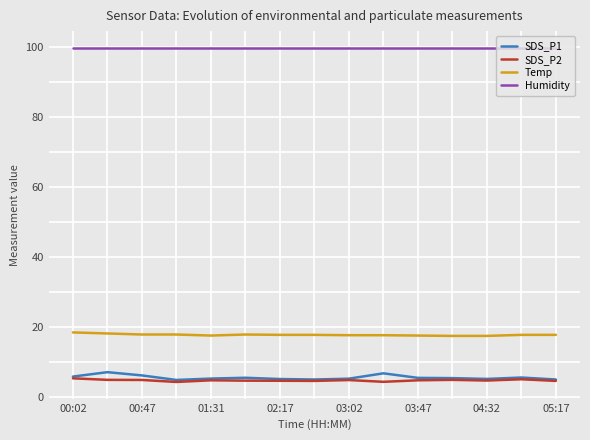

Which series has the largest total across all categories?

Humidity